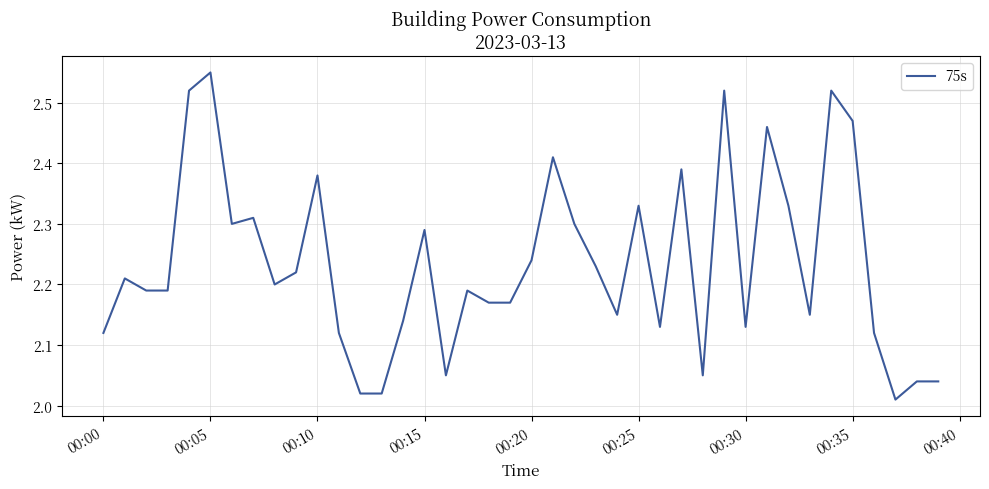

Does the chart display data point markers on the line(s)?

No